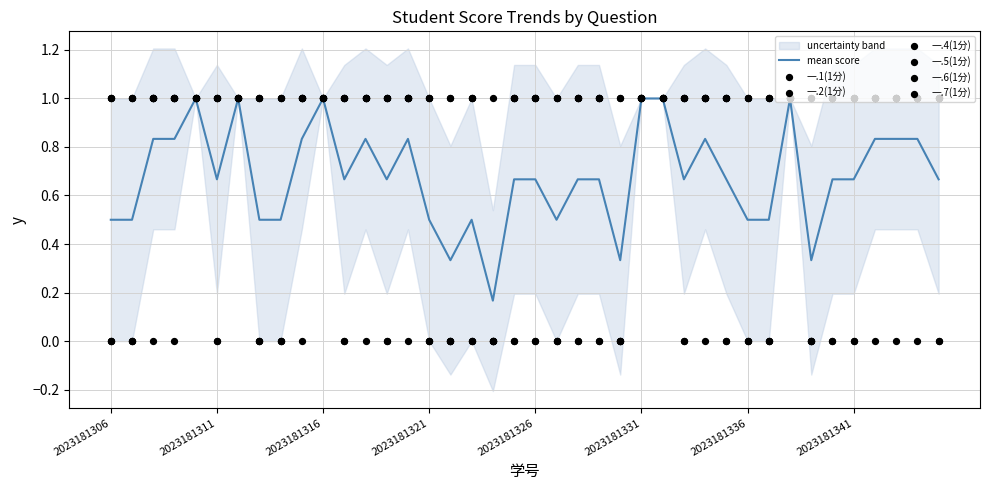

At which category is the sum across all series the highest?

2023181310